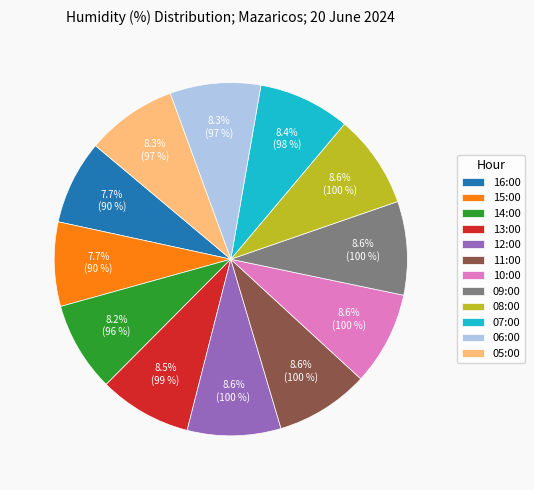

Approximately how many times larger is the value at 10:00 compared to 06:00?

1.0